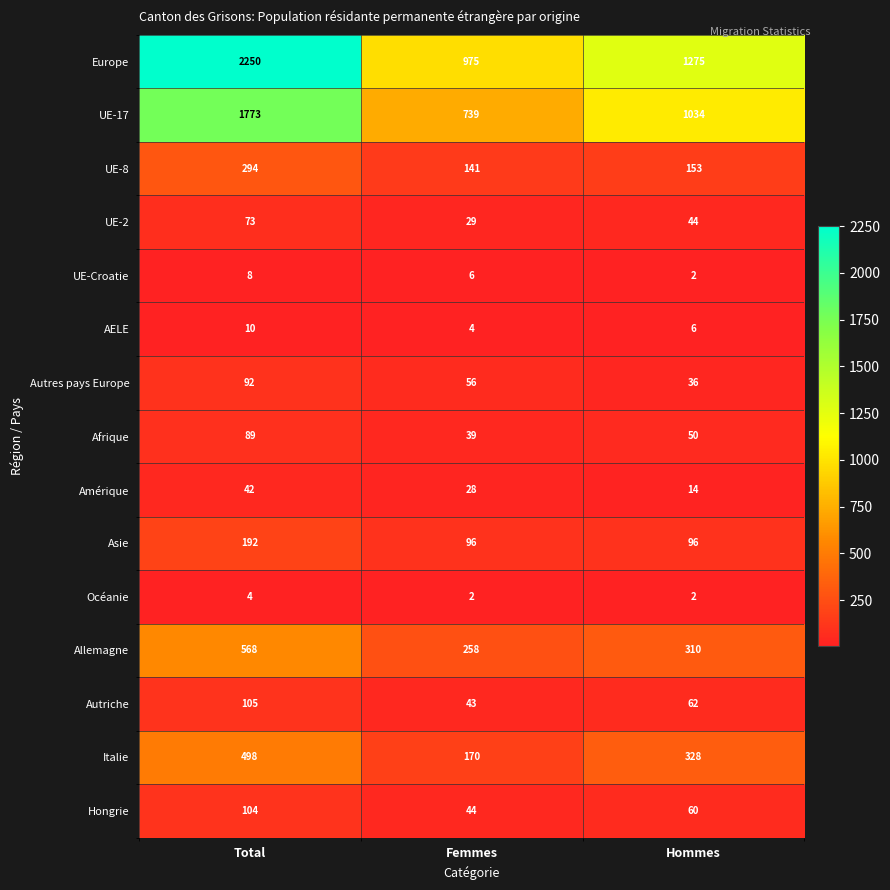

The value of UE-8 at Total is 111. True or false?

False